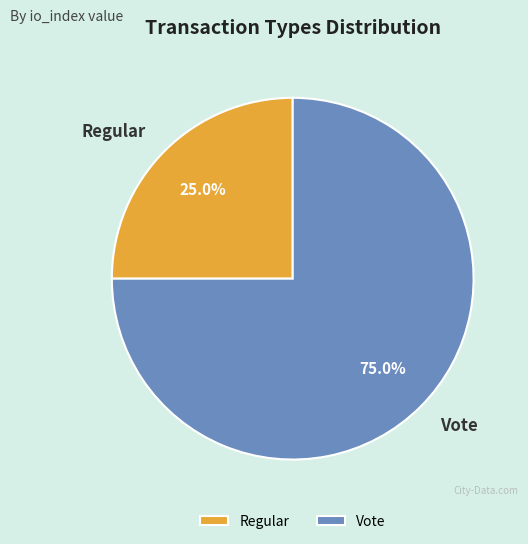

To the nearest percent, what portion does Regular represent?

25%